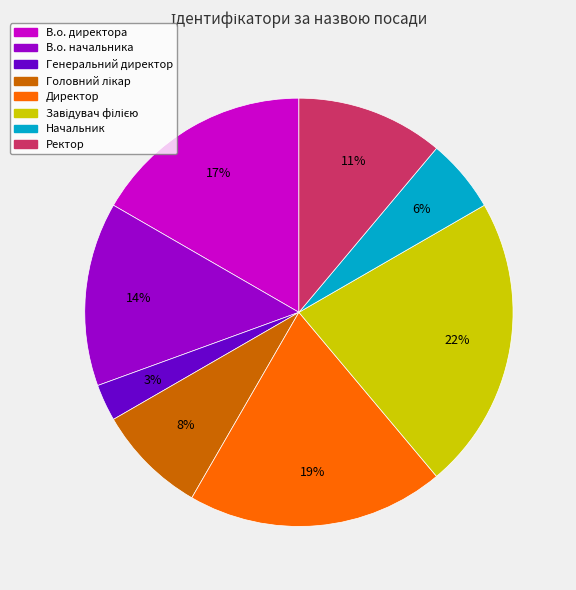

Is it true that Директор is 7% of the pie?

False